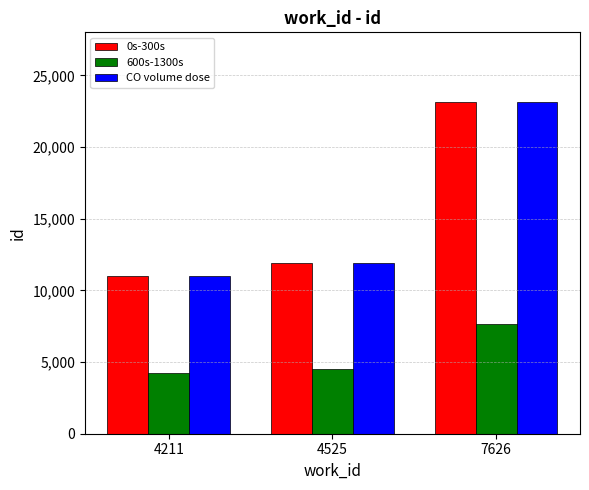

The value of 600s-1300s at 7626 is 7626. True or false?

True